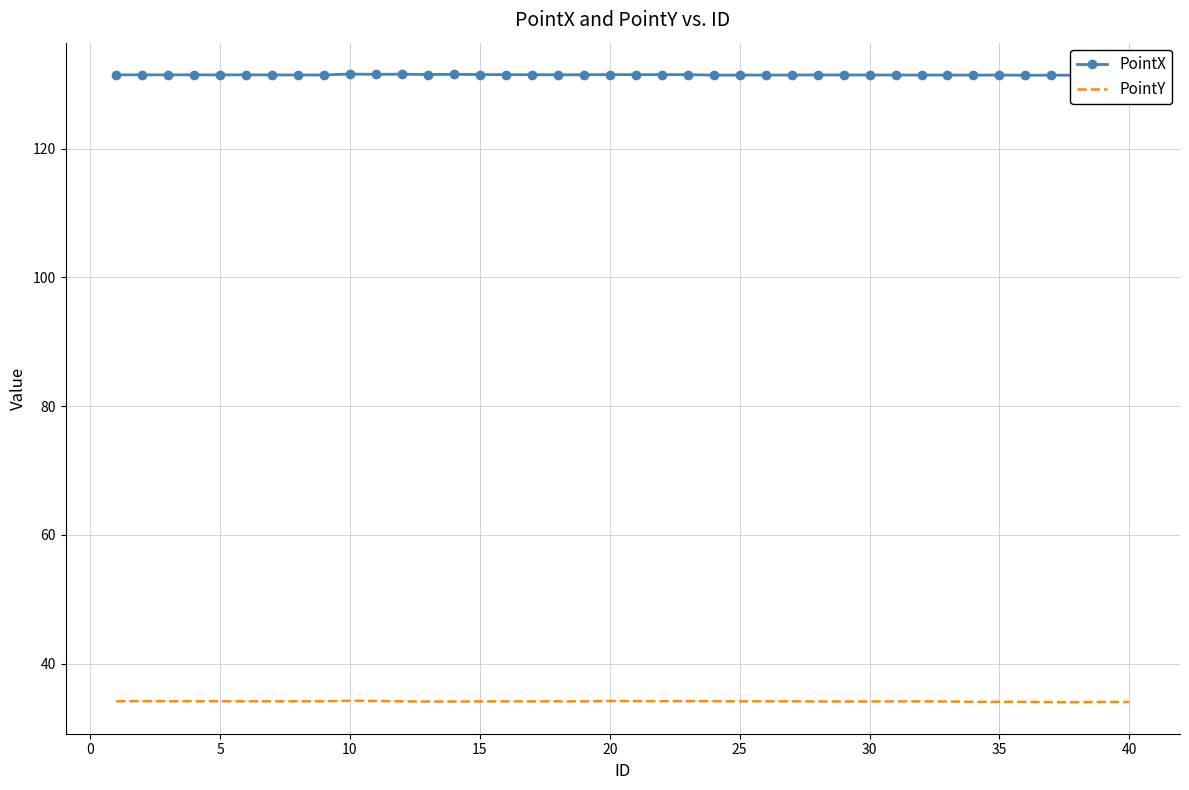

Is this an area chart (filled region under the line)?

No